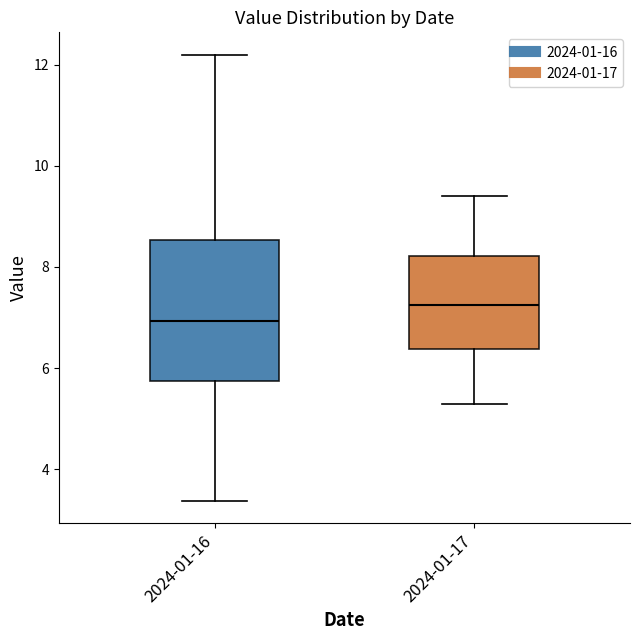

Which box is the tallest, from its lower edge to its upper edge?

2024-01-16